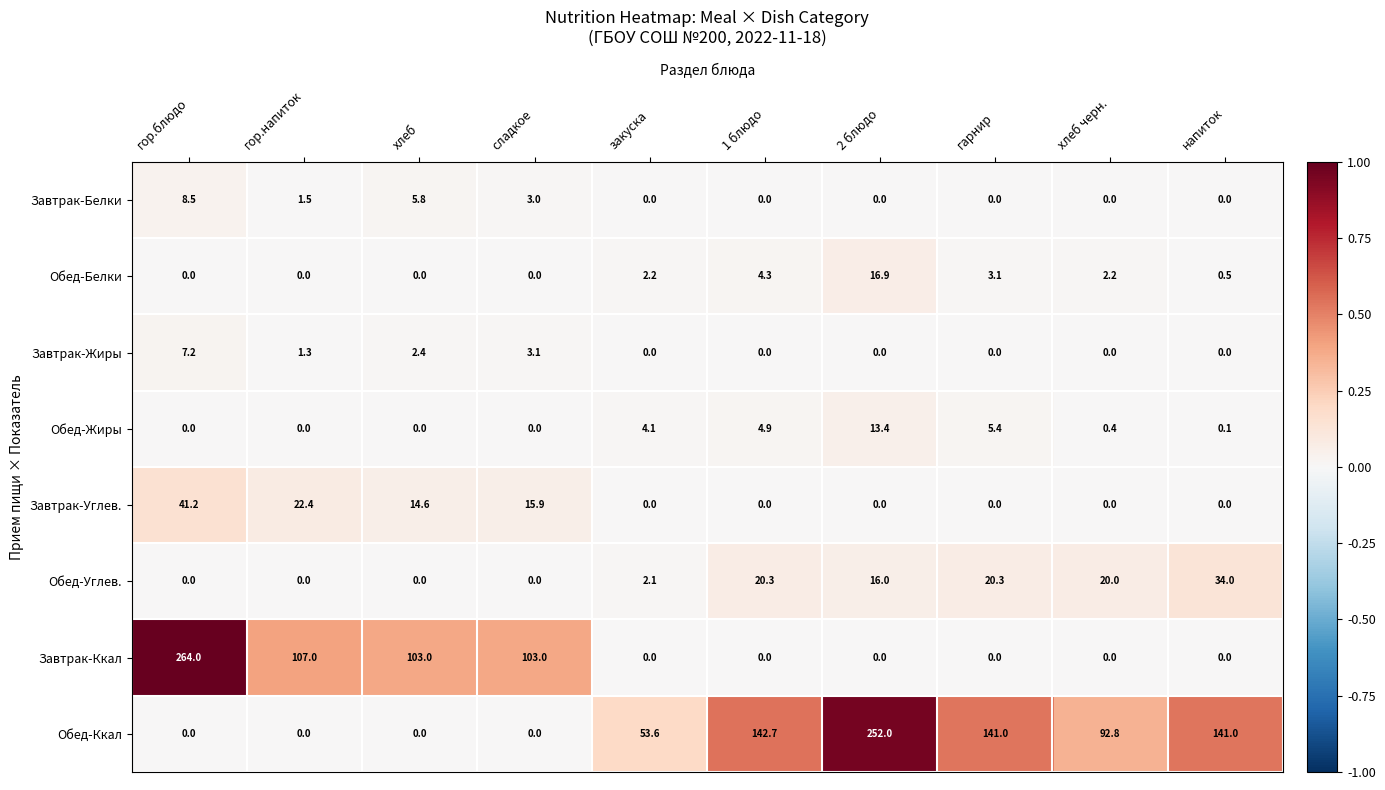

Between хлеб and закуска, which series saw the biggest shift?

Завтрак-Ккал